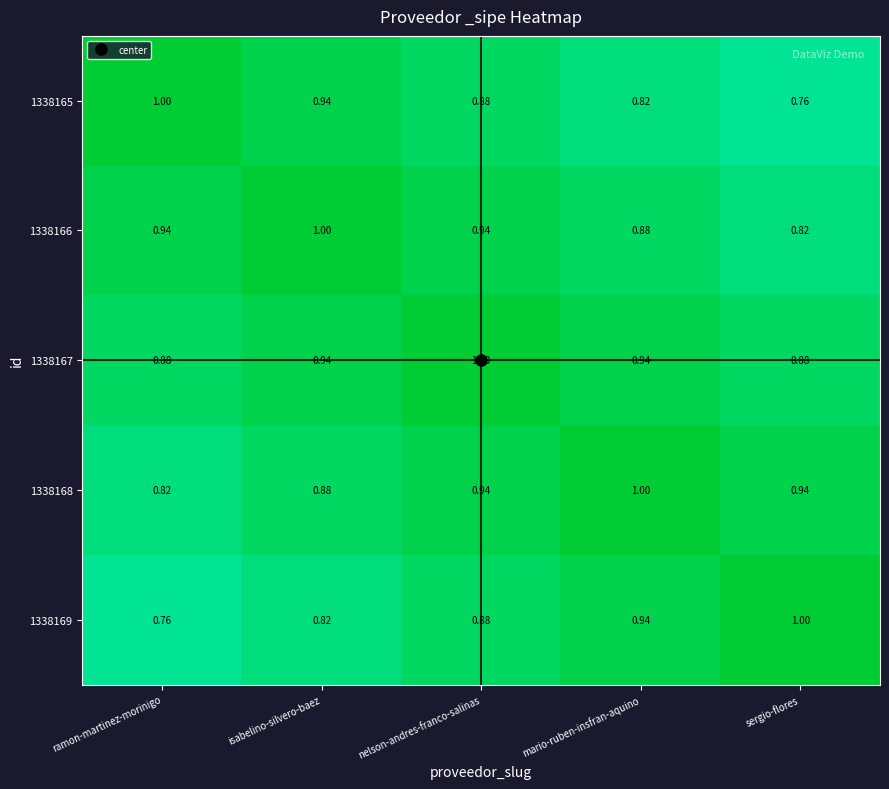

At which category is the sum across all series the highest?

nelson-andres-franco-salinas